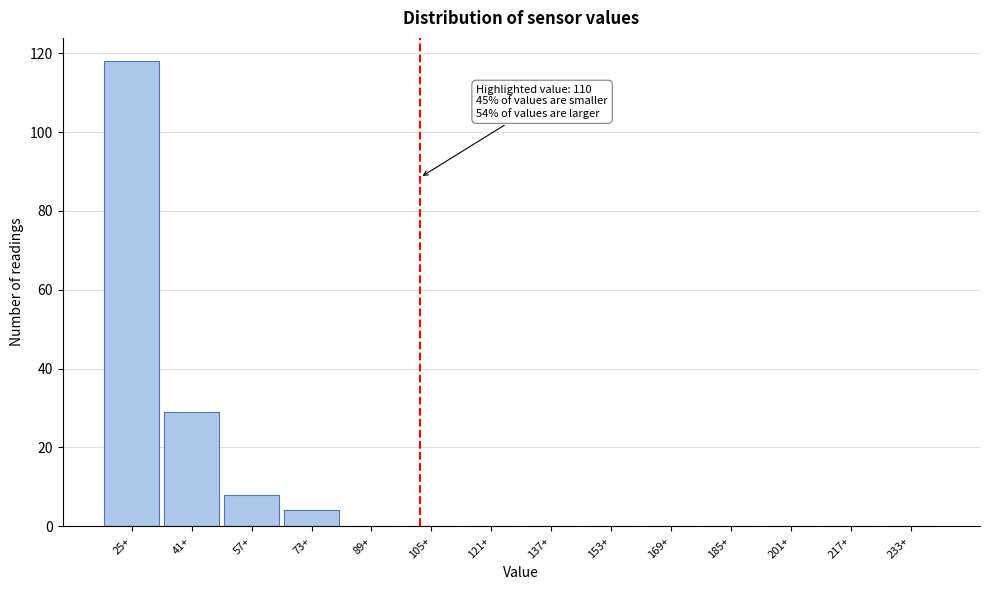

Reading right to left, extract all data points from this chart.

233+=0	217+=0	201+=0	185+=0	169+=0	153+=0	137+=0	121+=0	105+=0	89+=0	73+=4	57+=8	41+=29	25+=118